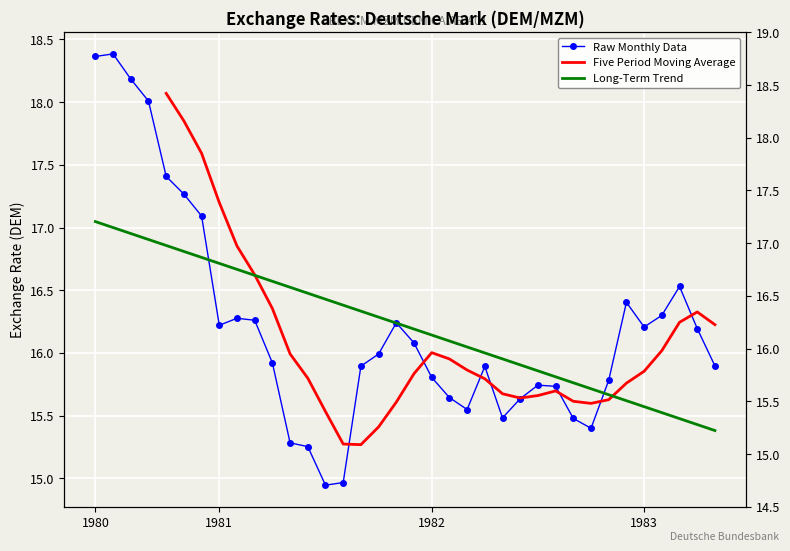

What is the maximum value shown in the chart?

18.4